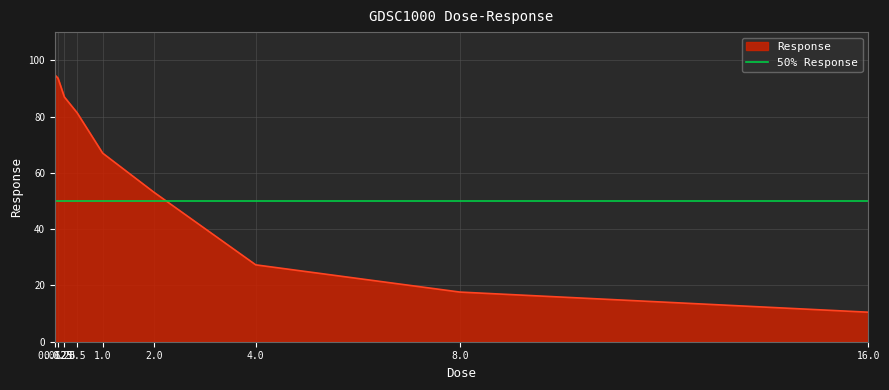

Reading left to right, what are all the values shown in this chart?

94.8	93.6	86.9	81.3	67.0	53.2	27.3	17.6	10.5